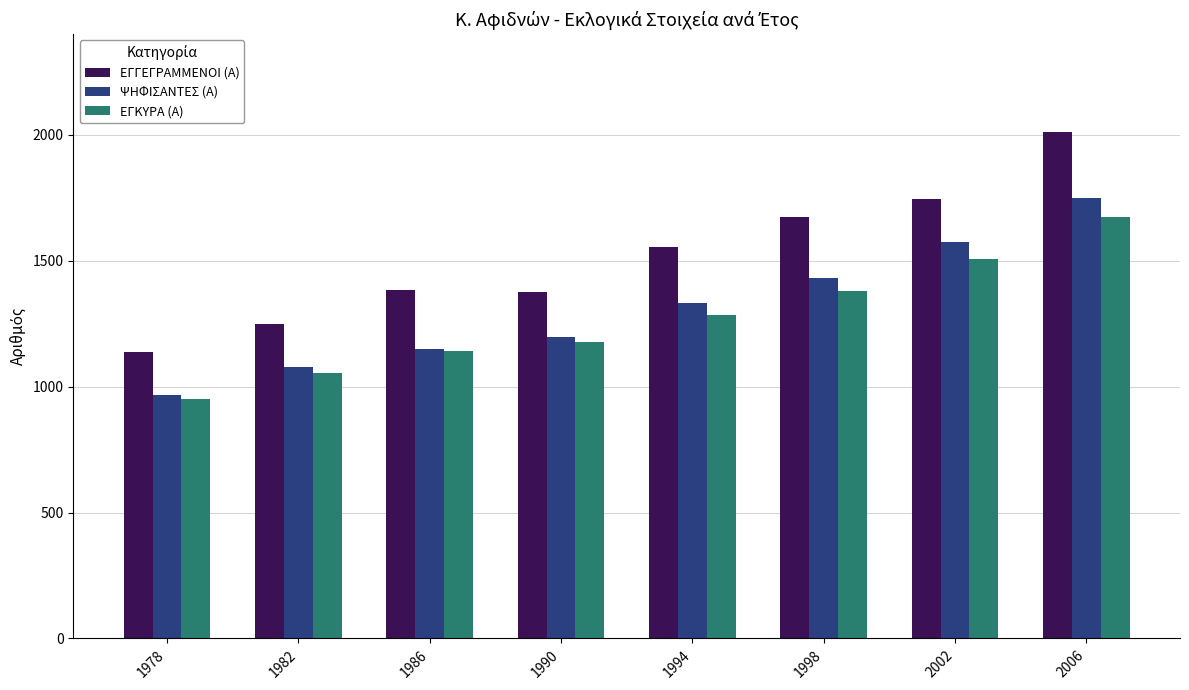

At which label does ΕΓΚΥΡΑ (Α) reach its minimum?

1978